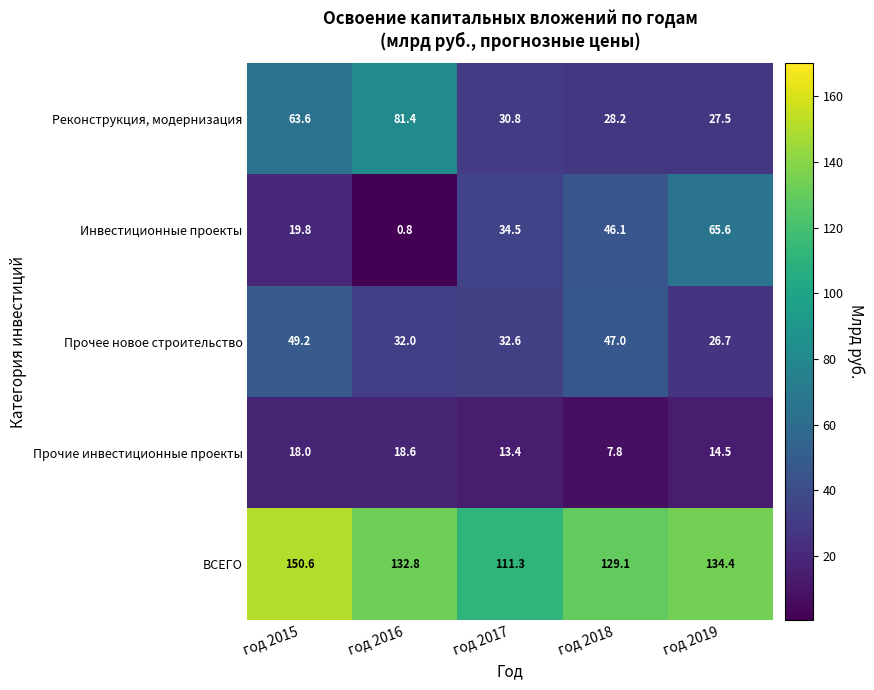

What is the total value across all series at год 2016?

265.6